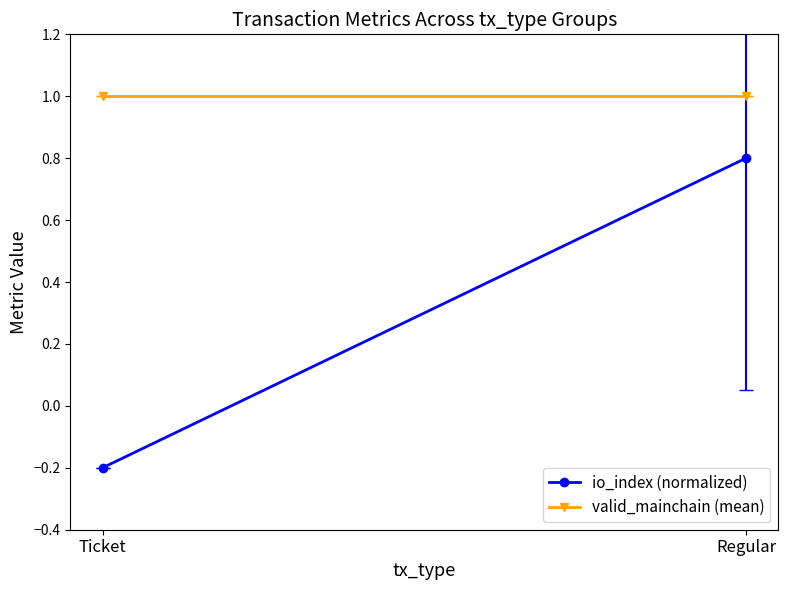

How many values in the io_index (normalized) series exceed 0?

1